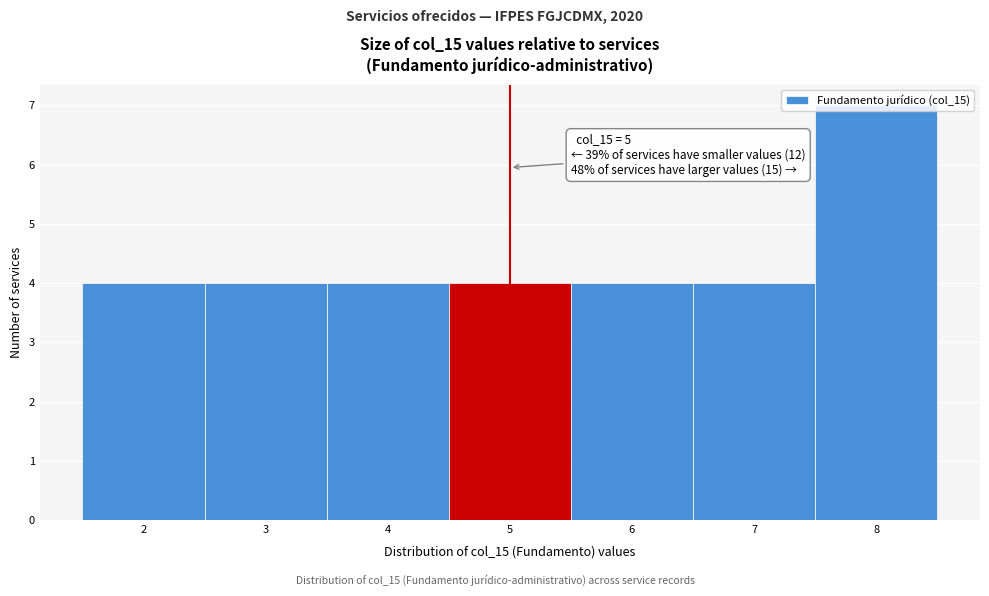

Which range on the x-axis has the tallest bar?

7.5 to 8.5